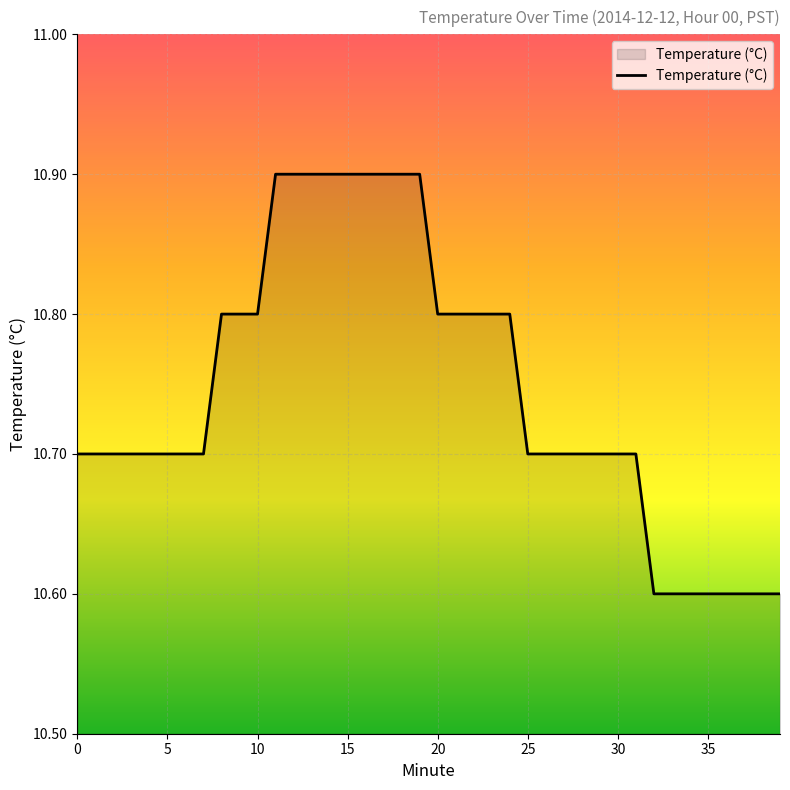

What is the maximum value shown in the chart?

10.9